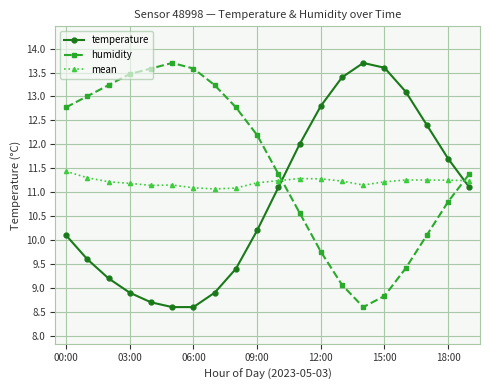

True or false: mean has more than 2 interior local peaks.

True